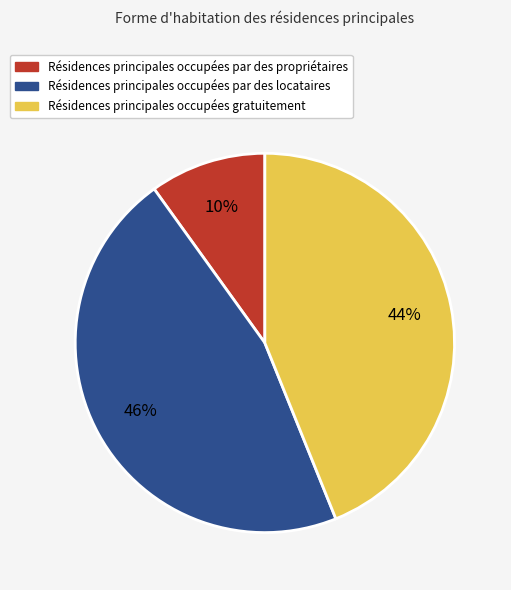

To the nearest percent, what is the difference between the largest and smallest slice percentages?

36%